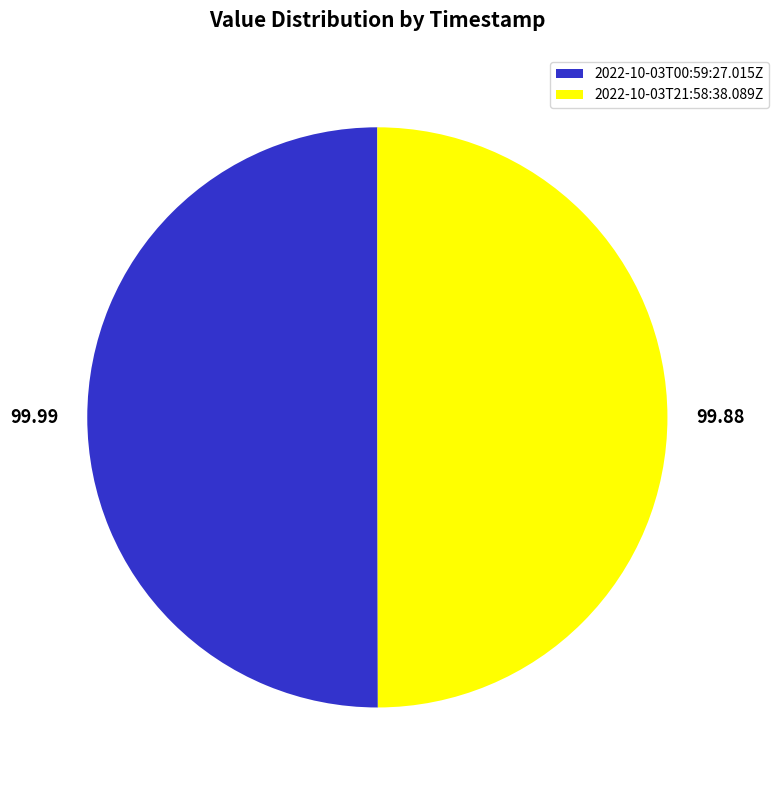

Approximately how many times larger is the value at 2022-10-03T00:59:27.015Z compared to 2022-10-03T21:58:38.089Z?

1.0